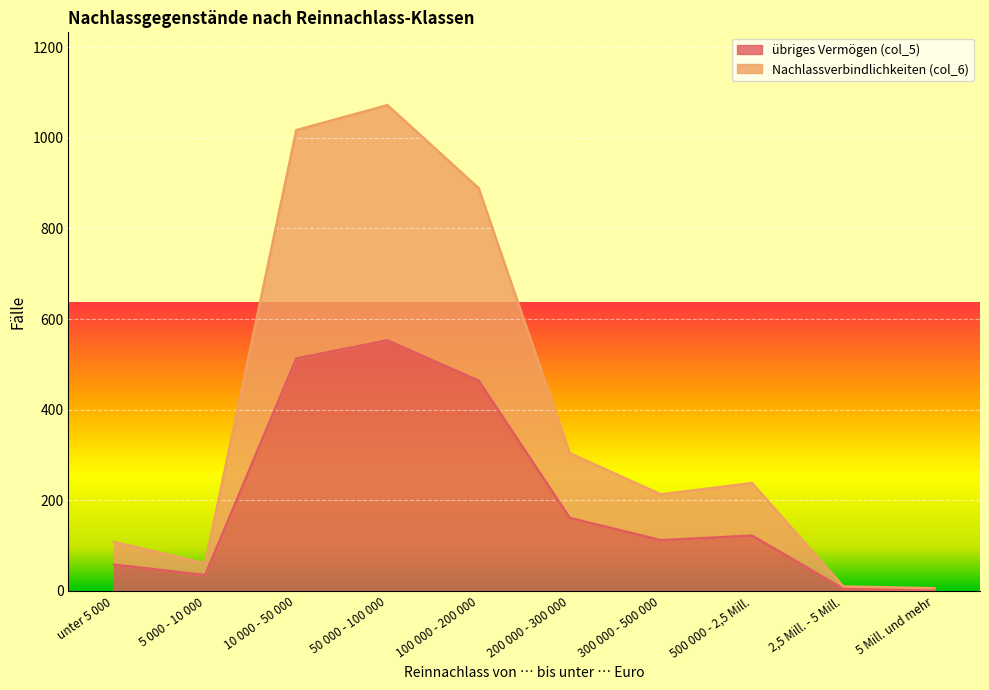

What is the sum of the Nachlassverbindlichkeiten (col_6) values at 100 000 - 200 000 and unter 5 000?

997